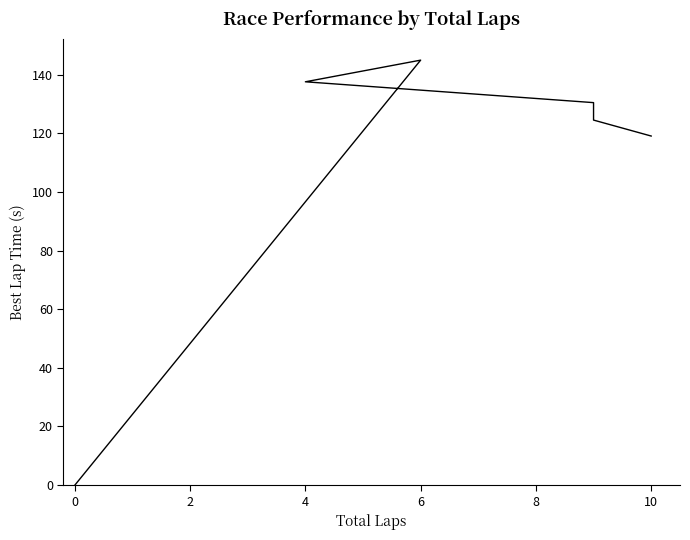

True or false: there are more than 2 points higher than both neighbors.

False